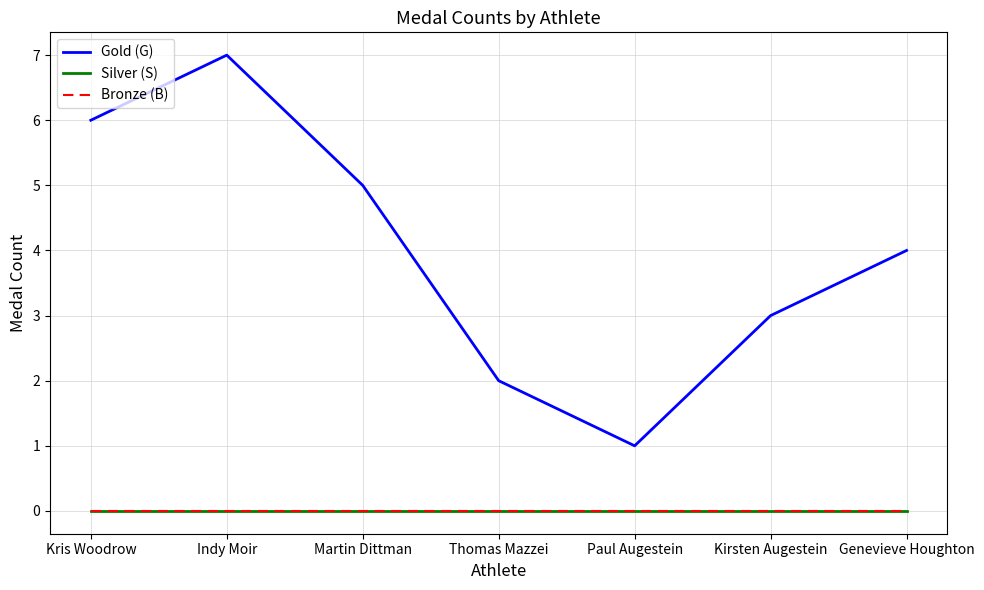

Where does the Gold (G) series first go above 4?

Kris Woodrow